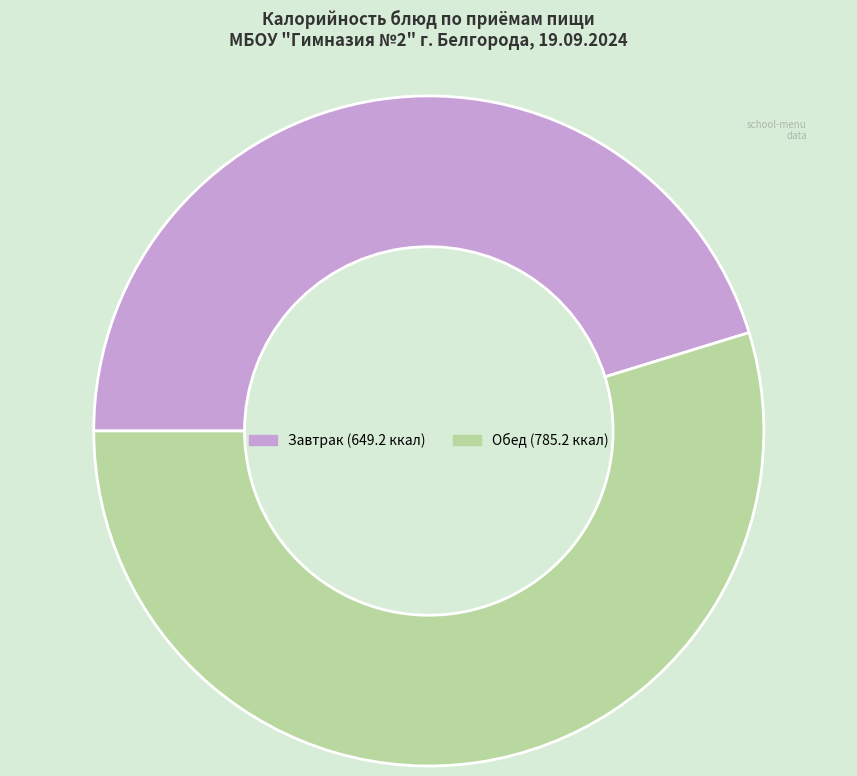

Is there any slice that represents more than half of the pie?

Yes